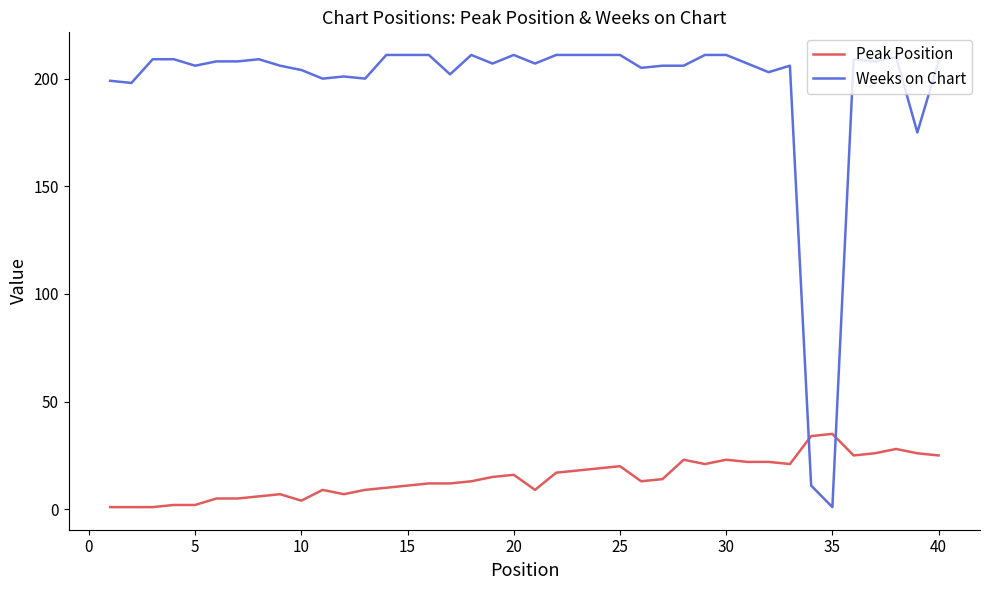

Which series ends up on top after the final intersection of Weeks on Chart and Peak Position?

Weeks on Chart